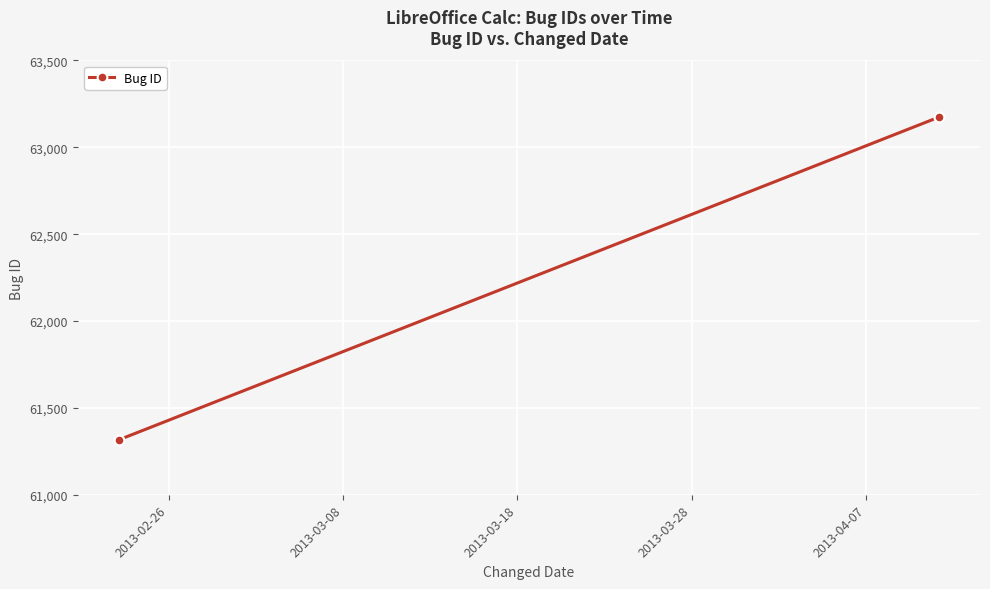

What is the minimum value shown in the chart?

61316